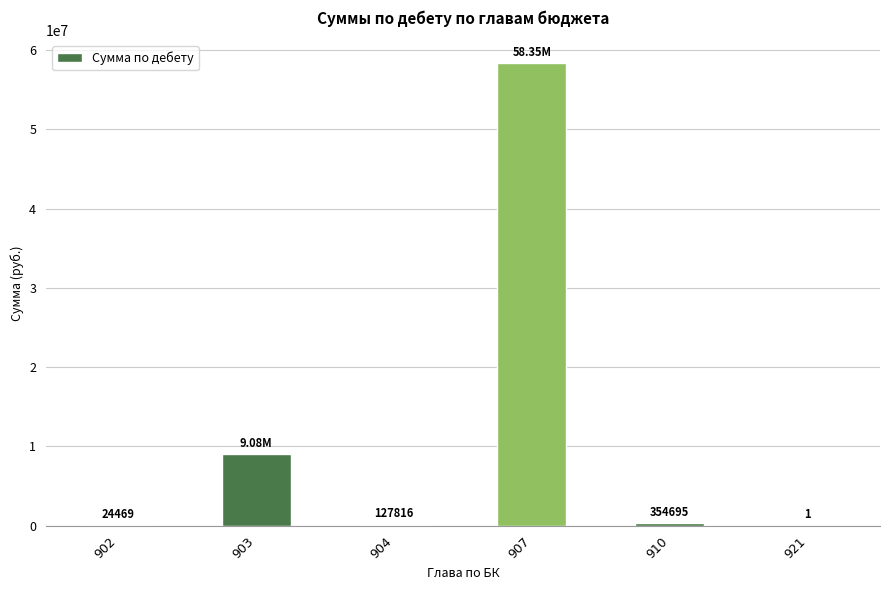

Which has a higher value, 903 or 910?

903